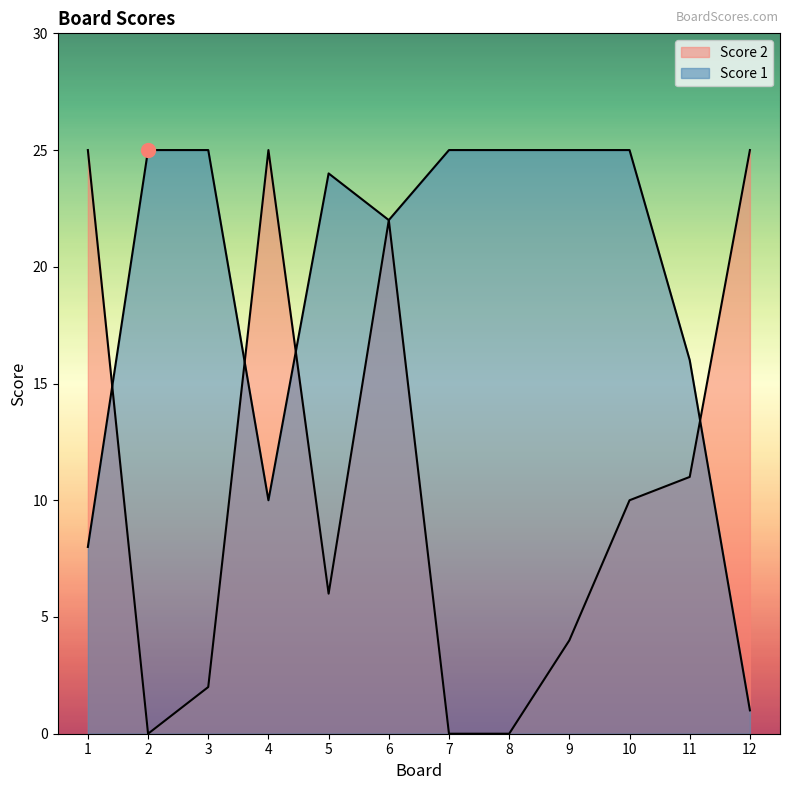

Reading right to left, list all the values displayed in this chart.

Score 1: 12=1	11=16	10=25	9=25	8=25	7=25	6=22	5=24	4=10	3=25	2=25	1=8
Score 2: 12=25	11=11	10=10	9=4	8=0	7=0	6=22	5=6	4=25	3=2	2=0	1=25